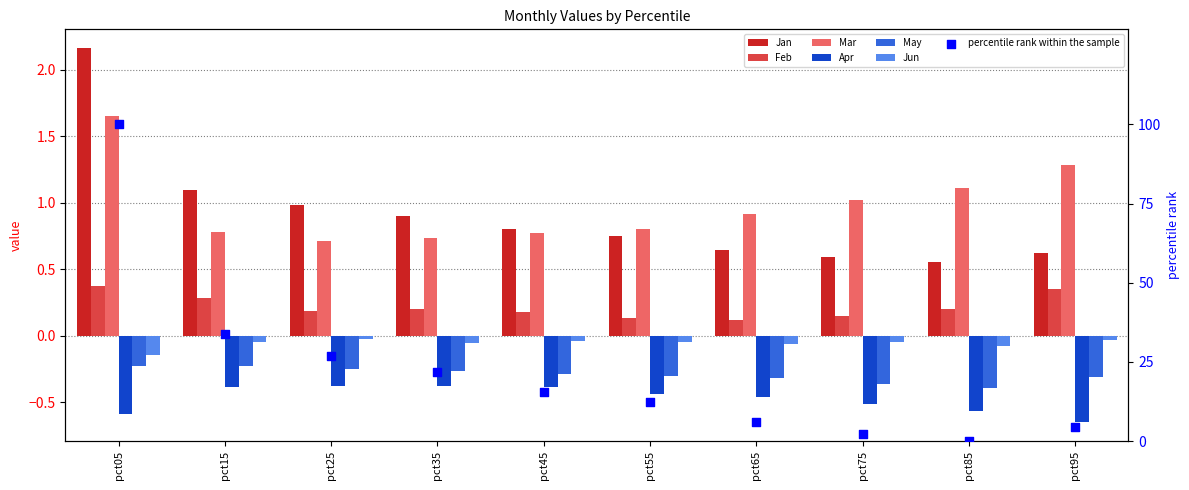

Is the value of Jan at pct65 greater than the value of Mar at pct15?

No